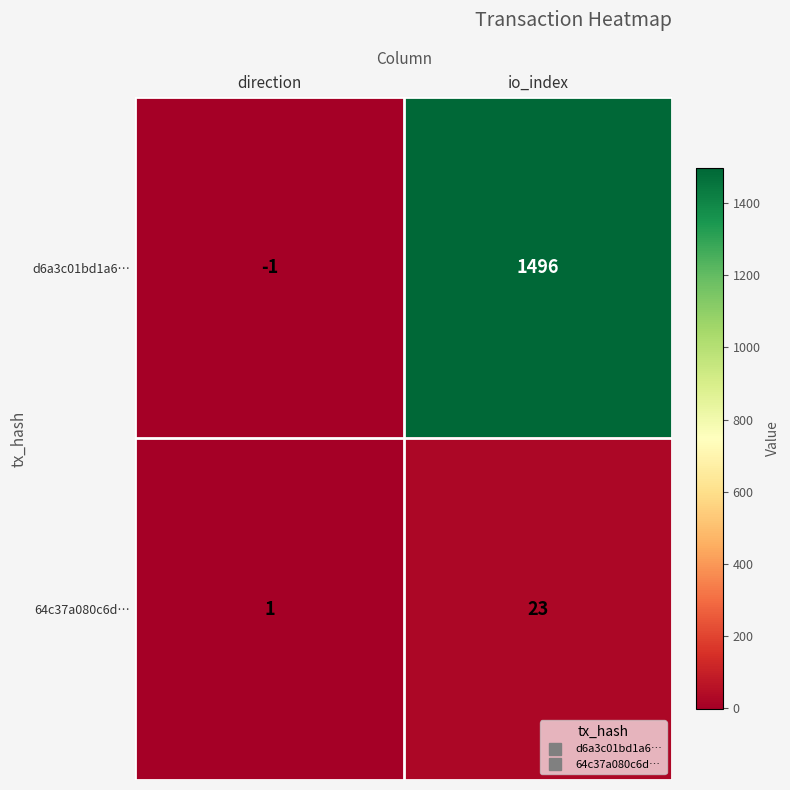

What is the maximum value for d6a3c01bd1a6…?

1496